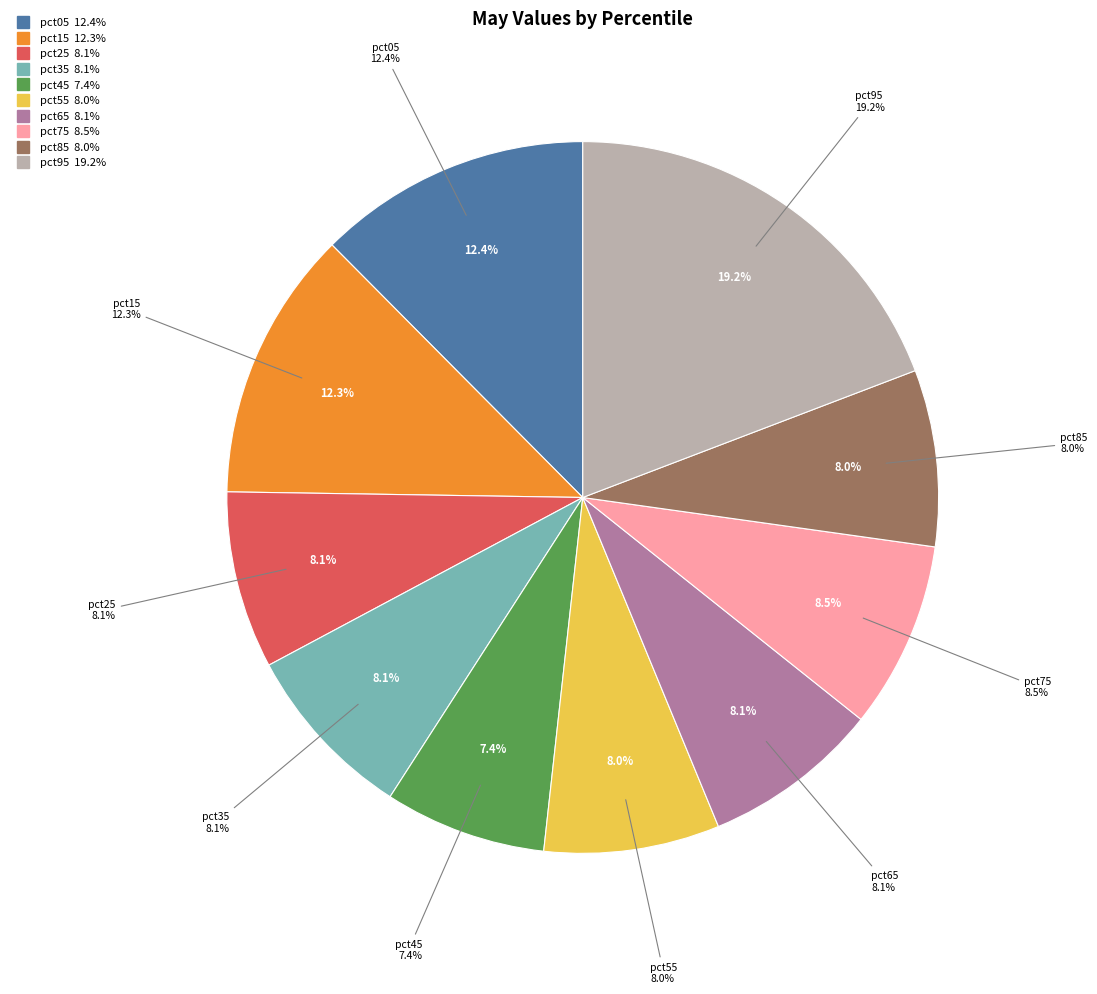

Combined, do pct25 and pct45 account for over 50%?

No